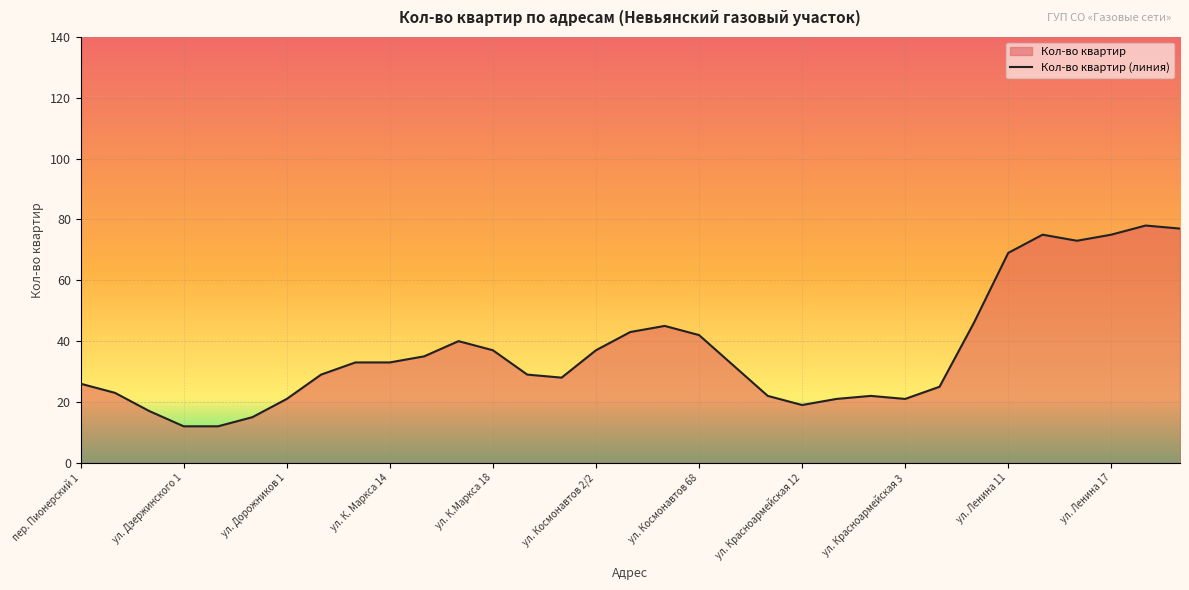

What is the change in value from 14 to 19?

+4